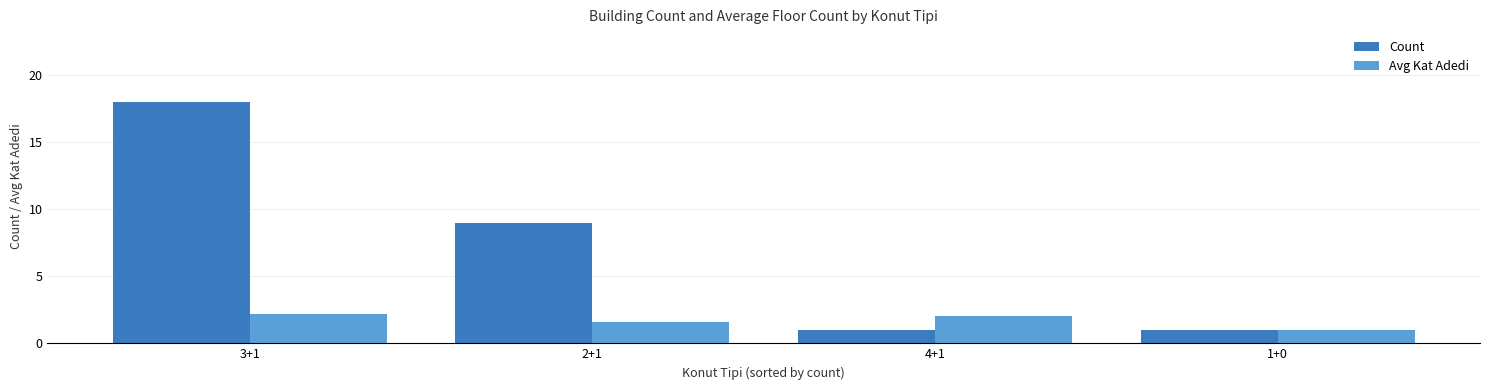

Reading left to right, list all the values displayed in this chart.

Count: 3+1=18.0	2+1=9.0	4+1=1.0	1+0=1.0
Avg Kat Adedi: 3+1=2.2	2+1=1.6	4+1=2.0	1+0=1.0